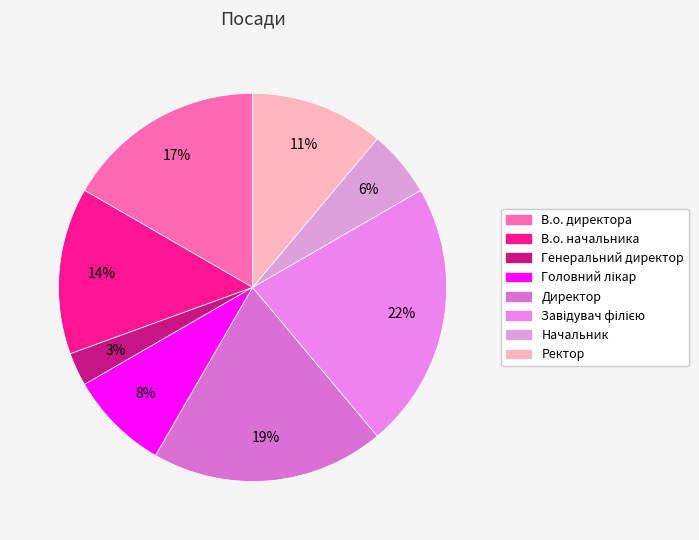

Rank the categories by value from highest to lowest.

Завідувач філією, Директор, В.о. директора, В.о. начальника, Ректор, Головний лікар, Начальник, Генеральний директор